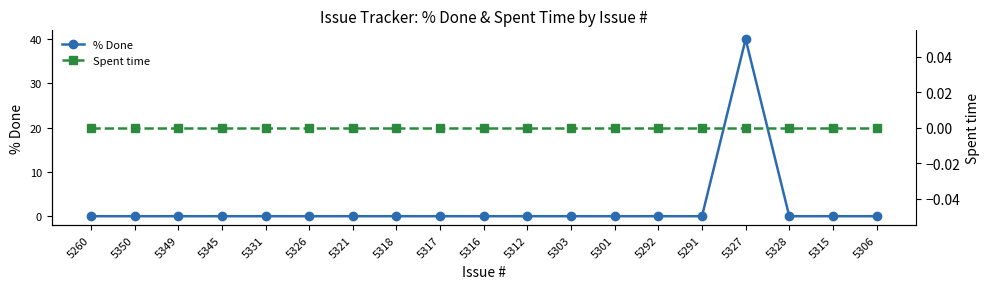

Between 5321 and 5328, which series saw the biggest shift?

% Done